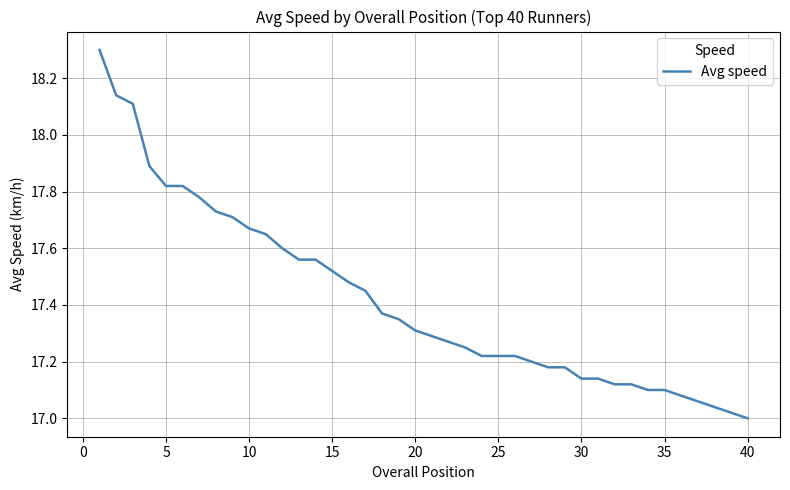

What is the difference between the maximum and minimum values?

1.3